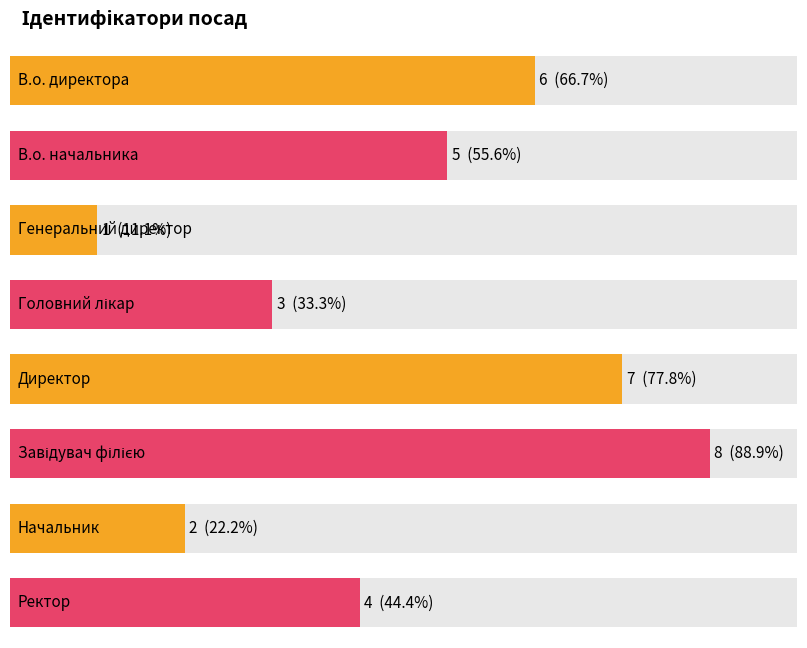

True or false: the data shows 3 at Головний лікар.

True